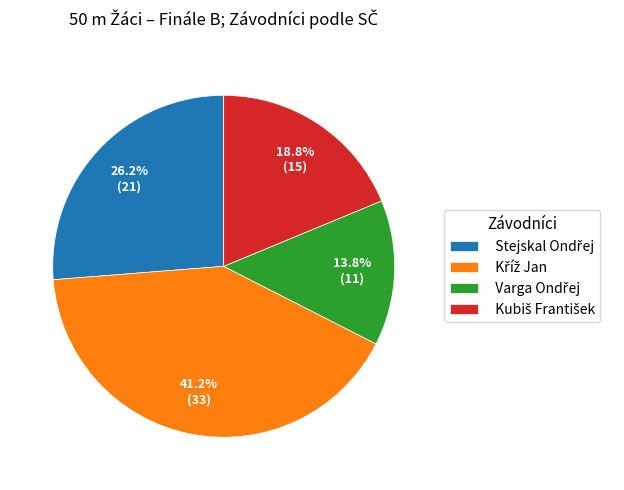

Does any single category account for the majority?

No